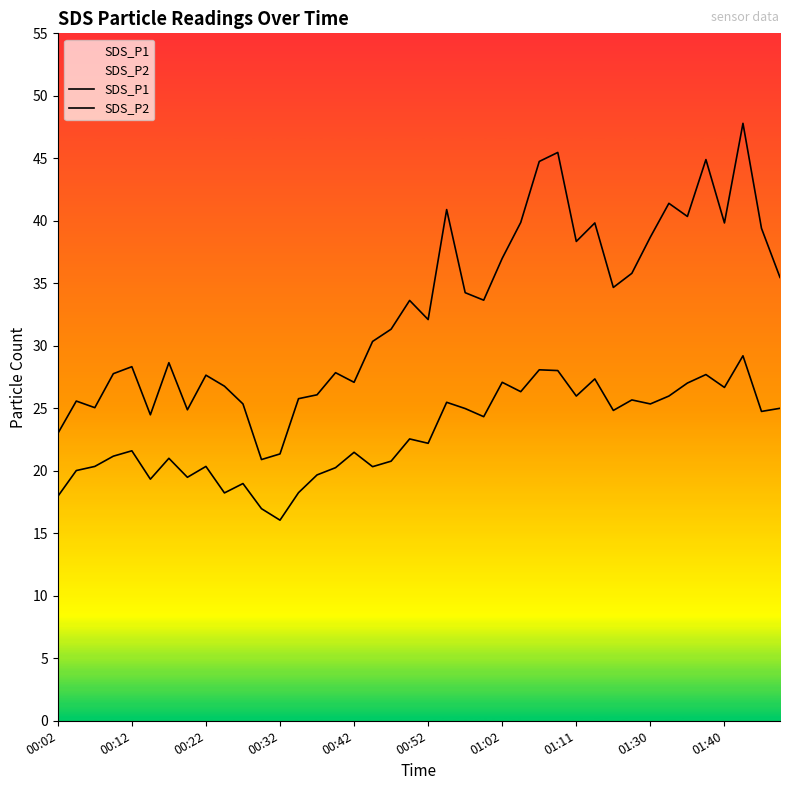

Between 33 and 34, which is larger?

33